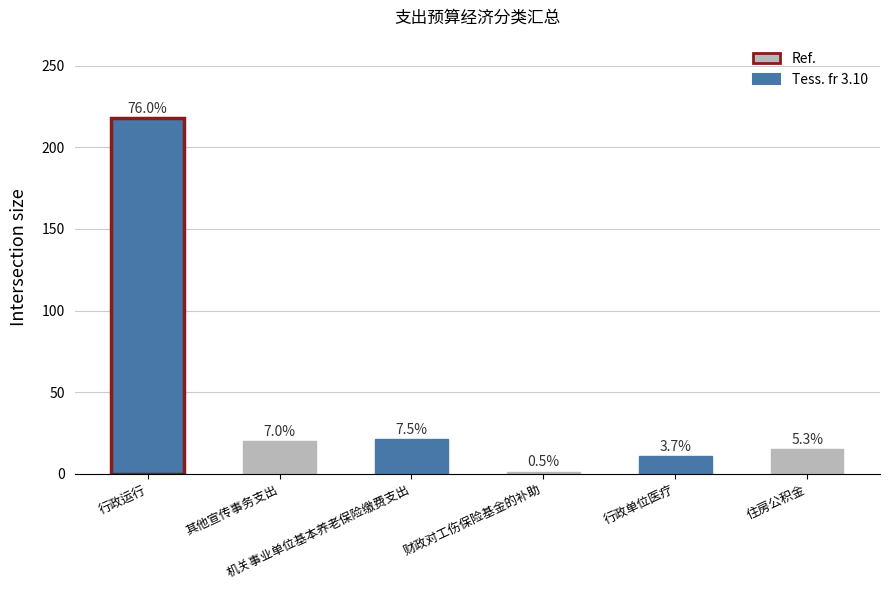

What is the sum of the values at 行政单位医疗 and 行政运行?

228.6